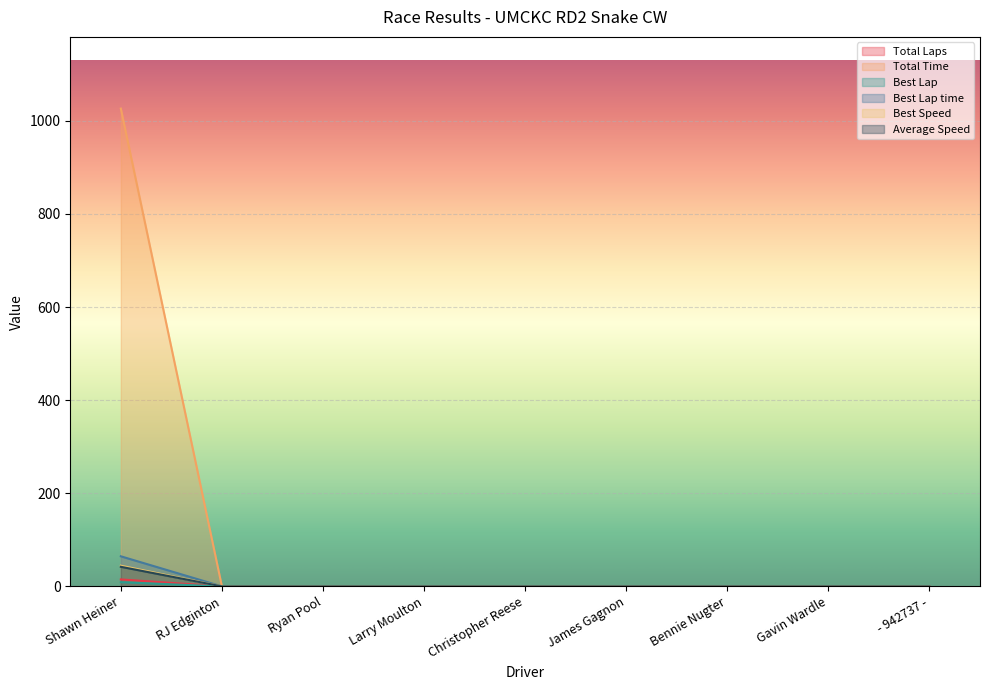

Is the value of Best Lap time at Gavin Wardle greater than the value of Best Speed at Gavin Wardle?

No